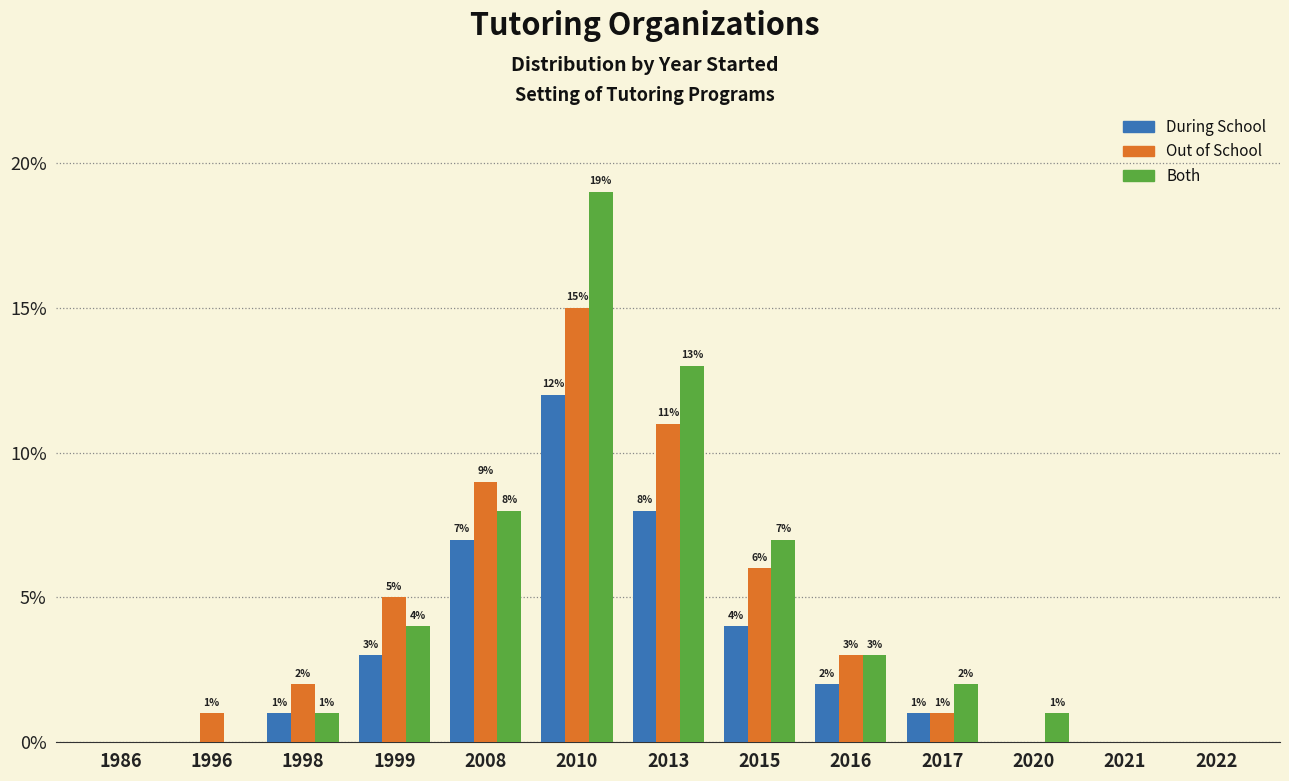

Does the chart contain stacked bars?

No